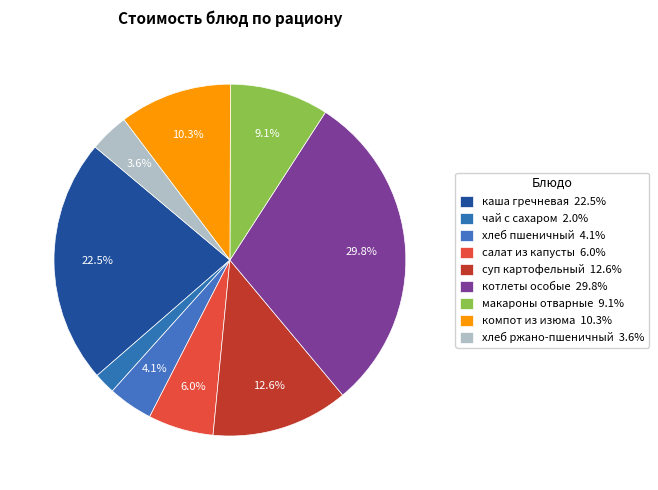

Rank the categories by value from lowest to highest.

чай с сахаром, хлеб ржано-пшеничный, хлеб пшеничный, салат из капусты, макароны отварные, компот из изюма, суп картофельный, каша гречневая, котлеты особые